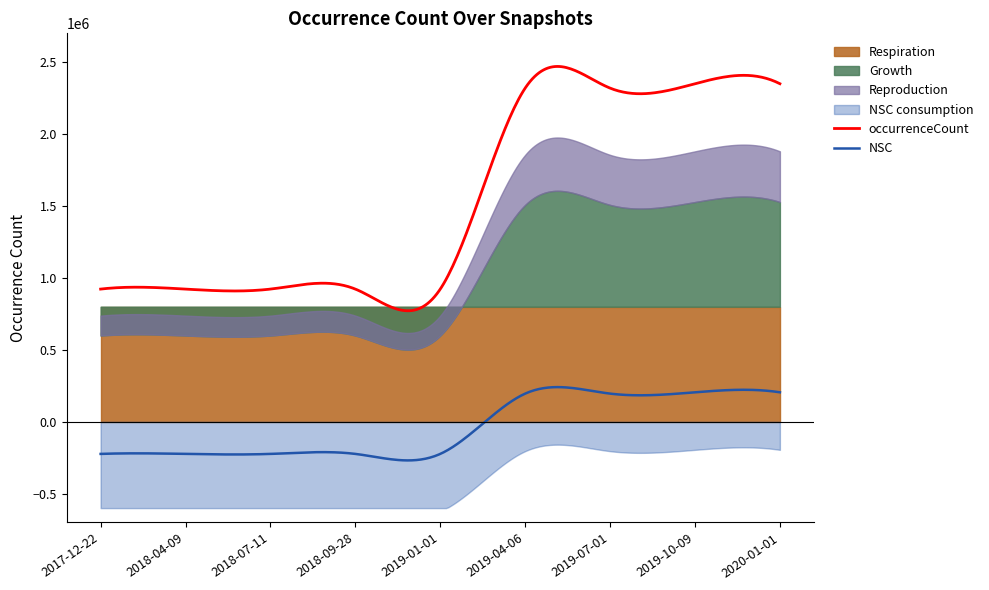

What is the lowest value of the occurrenceCount series?

771610.8